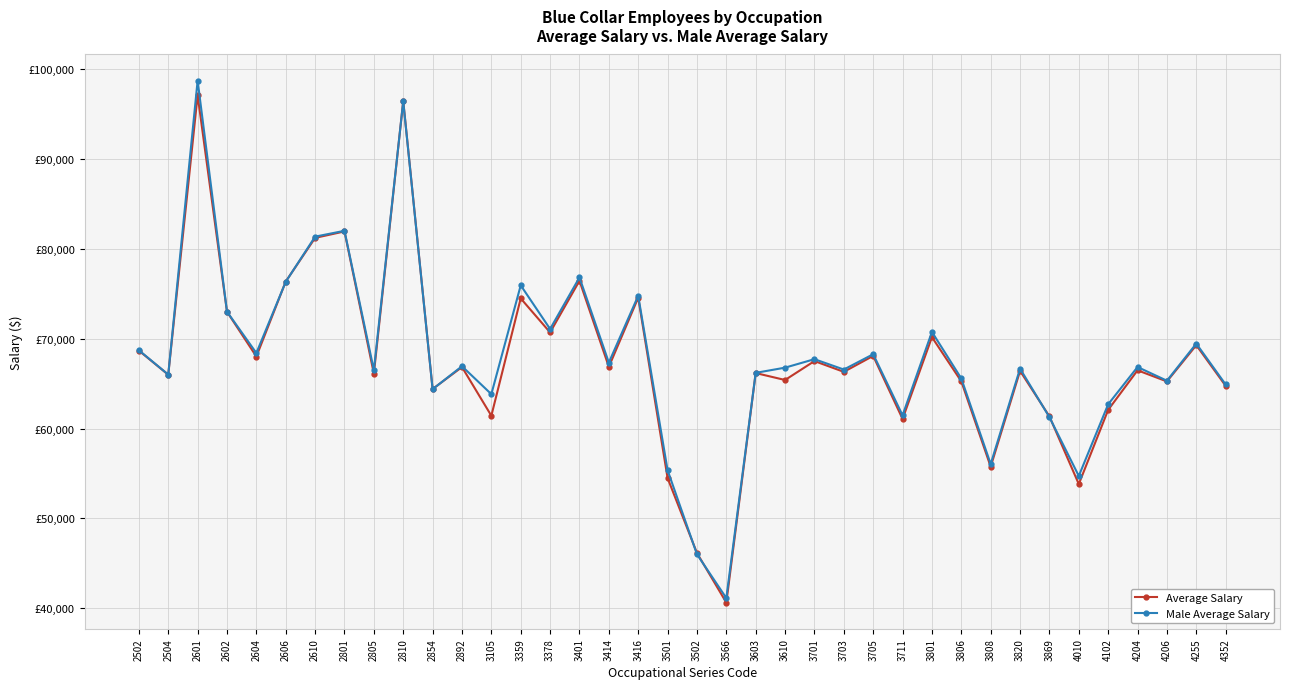

Is this an area chart (filled region under the line)?

No